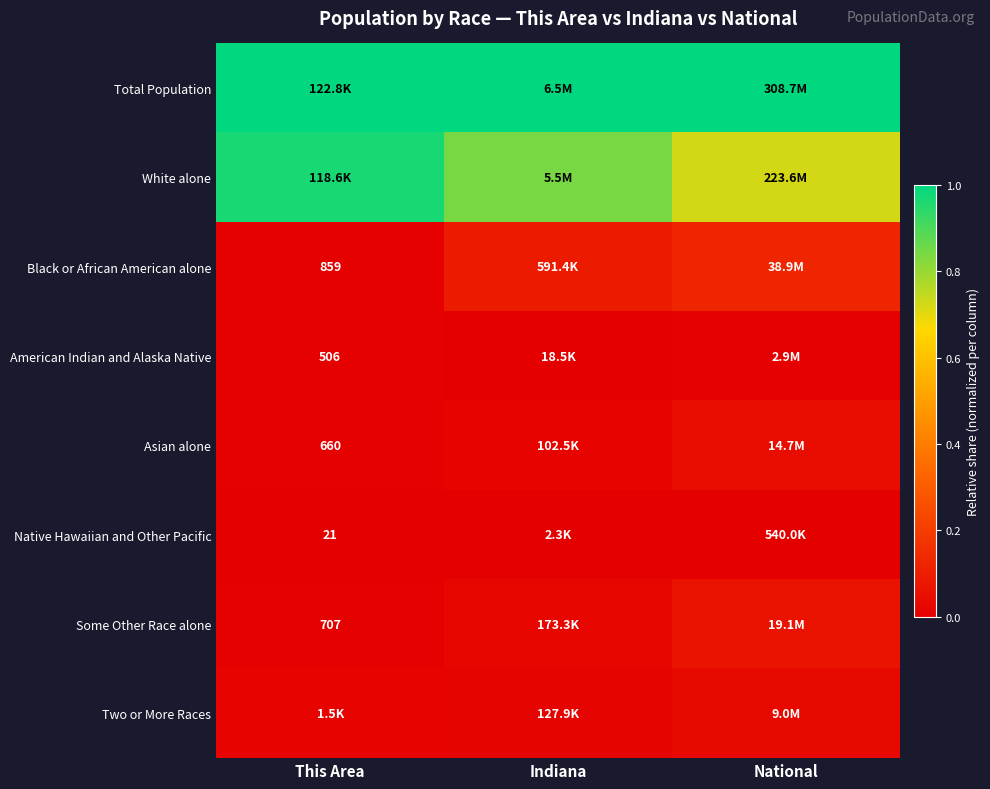

How many distinct data groups are displayed?

8